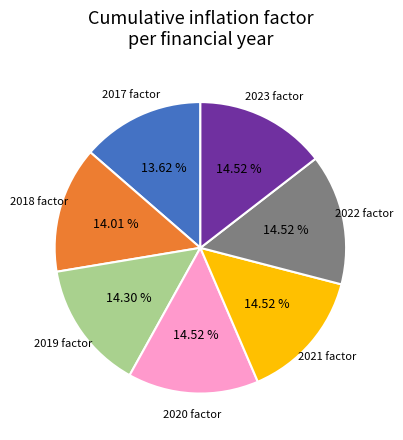

Is there a majority slice in this chart?

No